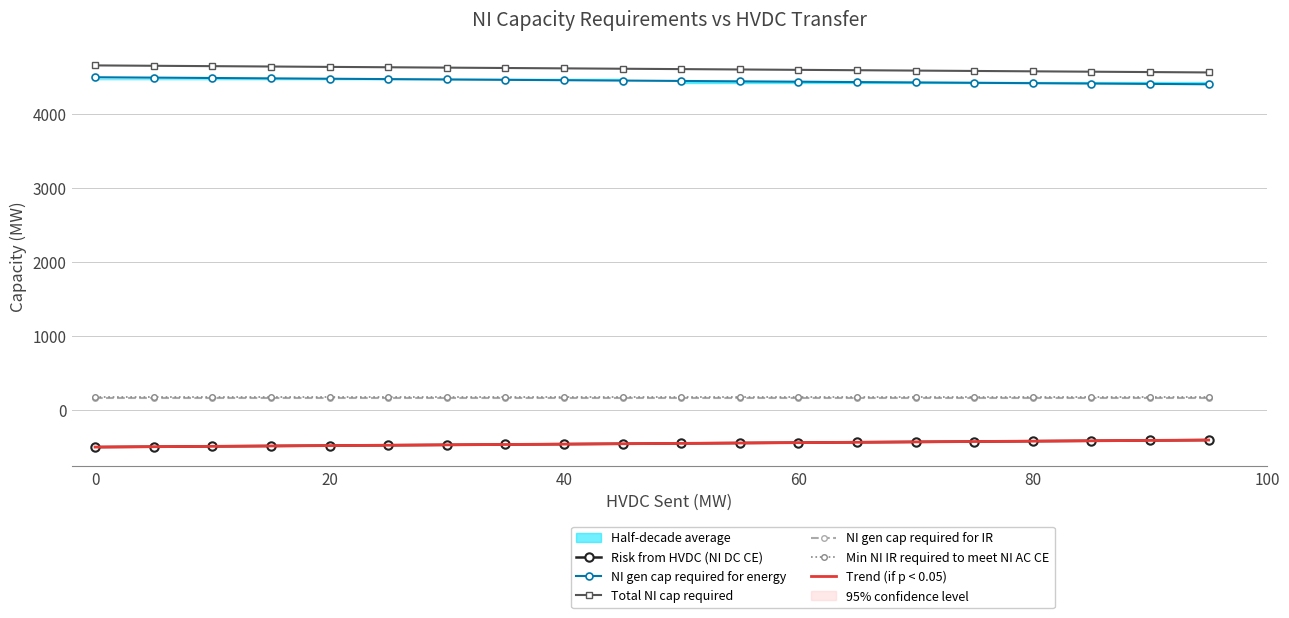

True or false: NI gen cap required for IR and NI gen cap required for energy intersect in this chart.

False